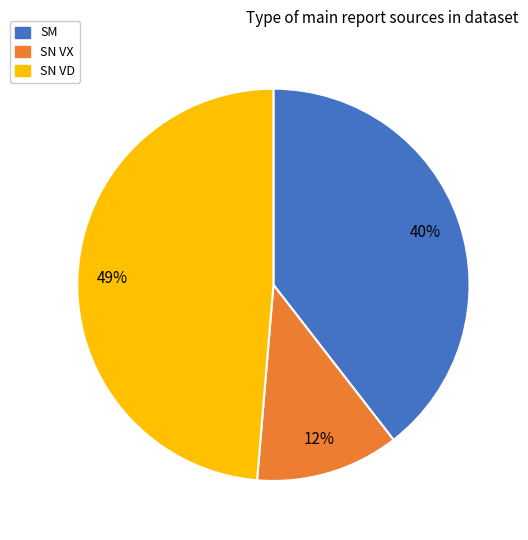

Combined, do SN VX and SN VD account for over 50%?

Yes